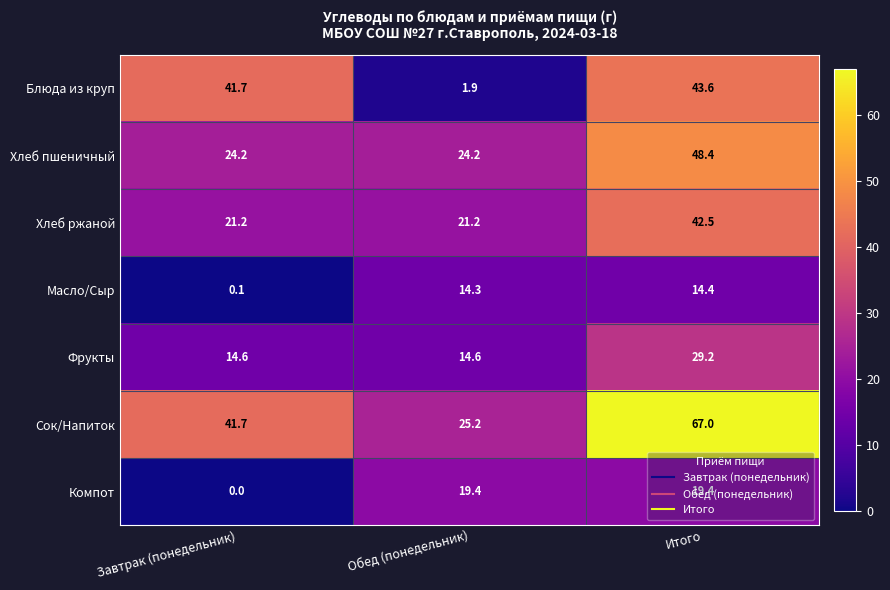

What is the difference between the maximum and minimum values in the Хлеб ржаной series?

21.3